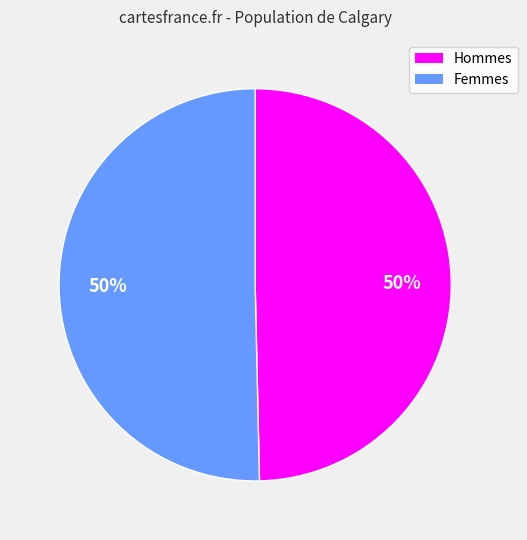

To the nearest percent, what is the average slice percentage?

50%